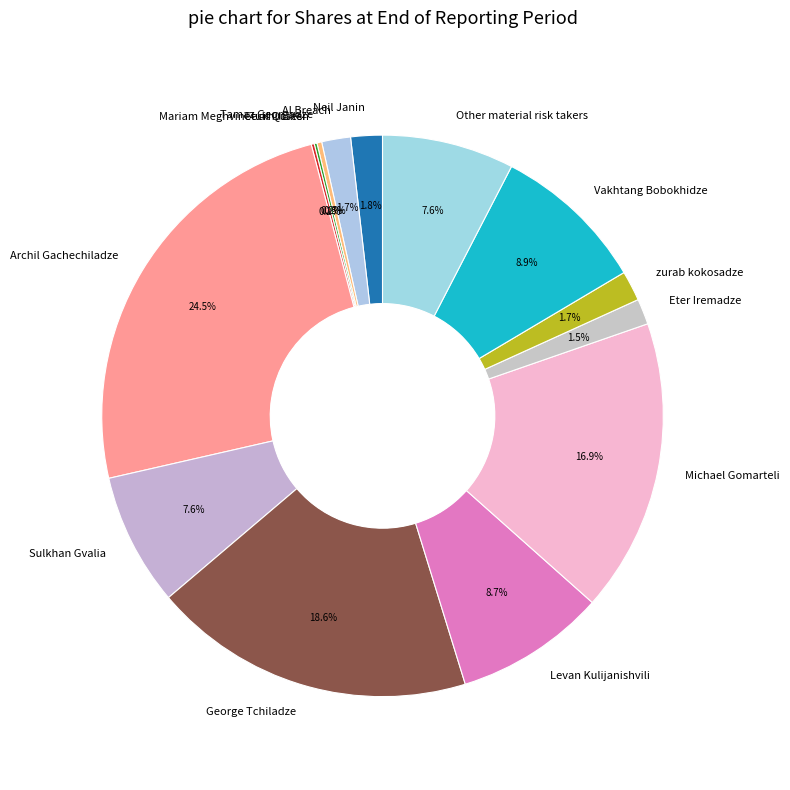

What portion of the pie excludes Neil Janin?

98.2%